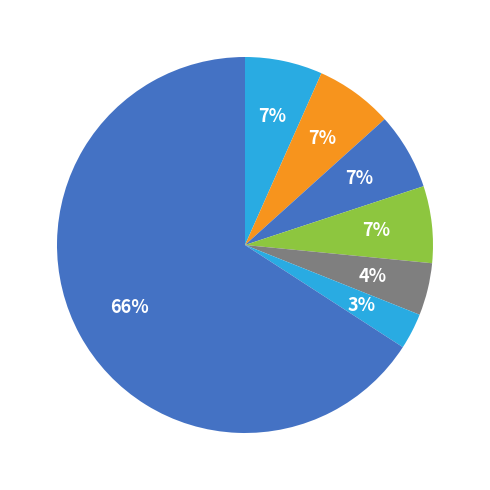

Does any single category account for the majority?

Yes